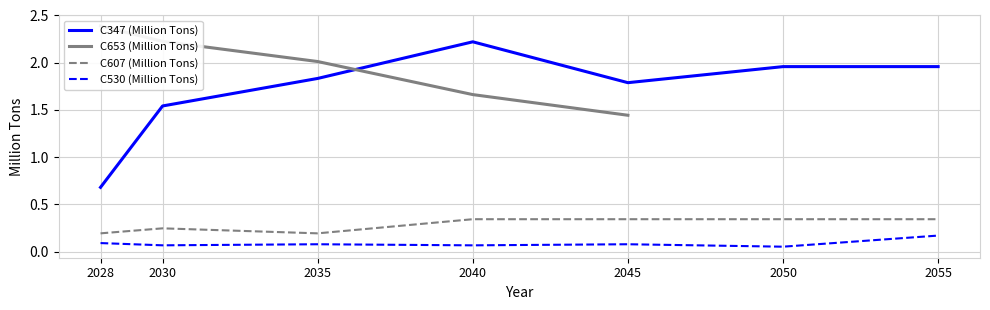

Which category has the highest value in the C347 (Million Tons) series?

2040